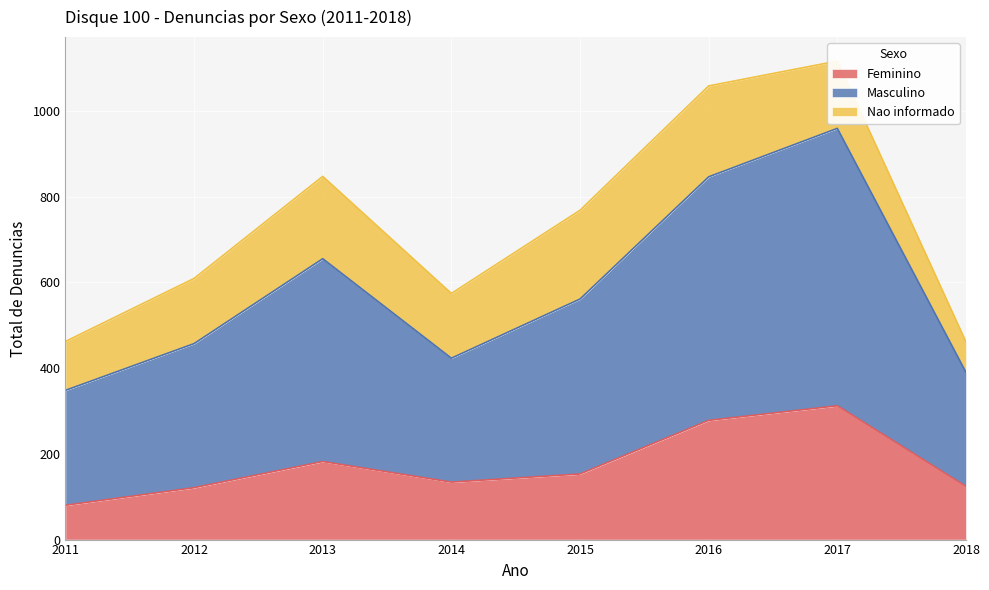

What is the value of the Masculino point at the 4th from the left?

423